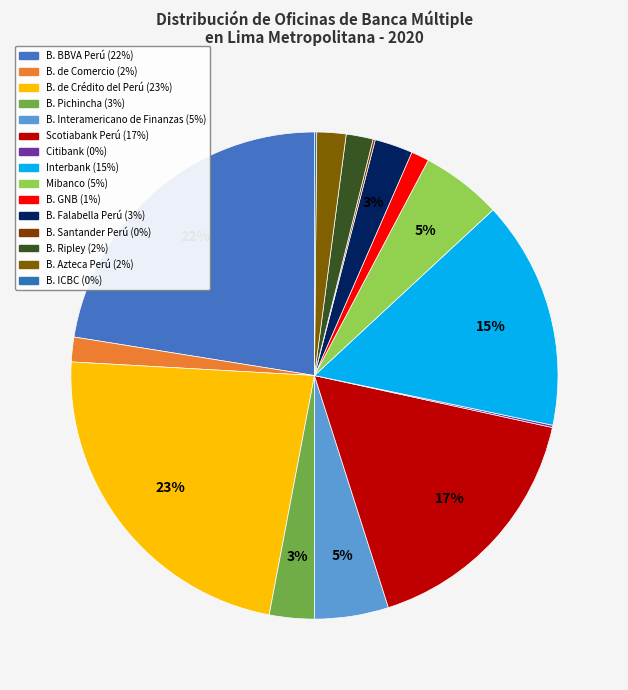

Is it true that B. Interamericano de Finanzas is 5% of the pie?

True